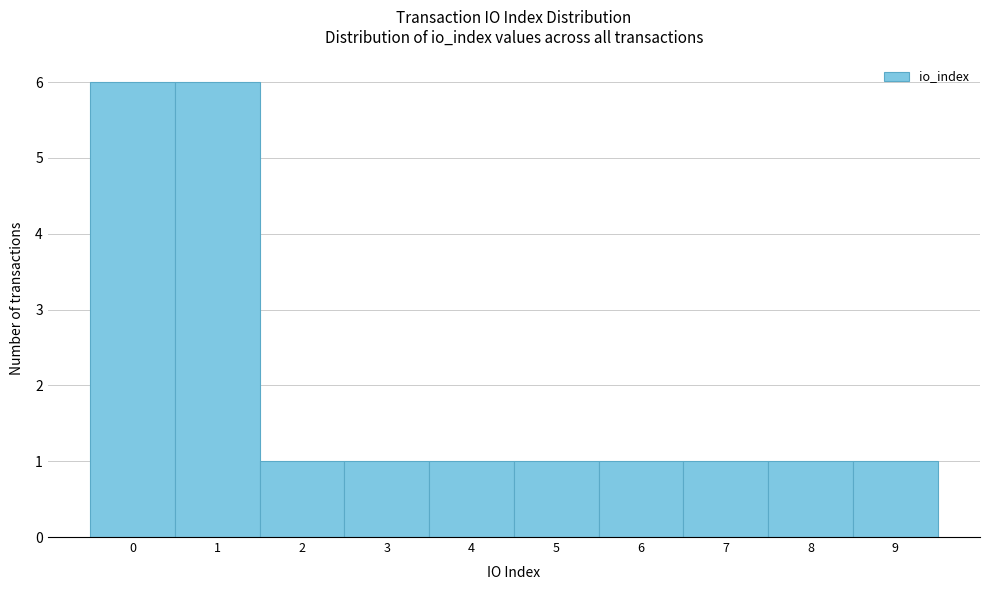

What is the height of the bar covering 1.5 to 2.5 on the x-axis? The values are not printed on the chart, so give them approximately, as read against the axis.

1